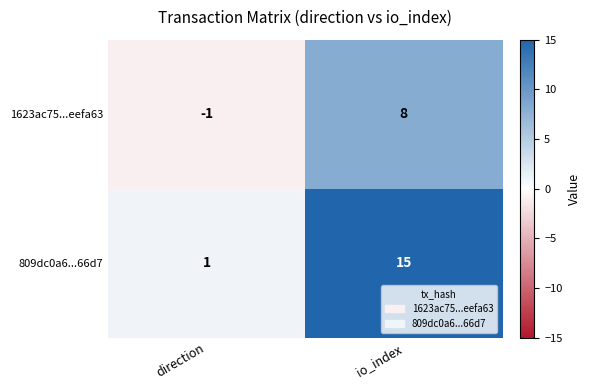

What is the total value across all series at io_index?

23